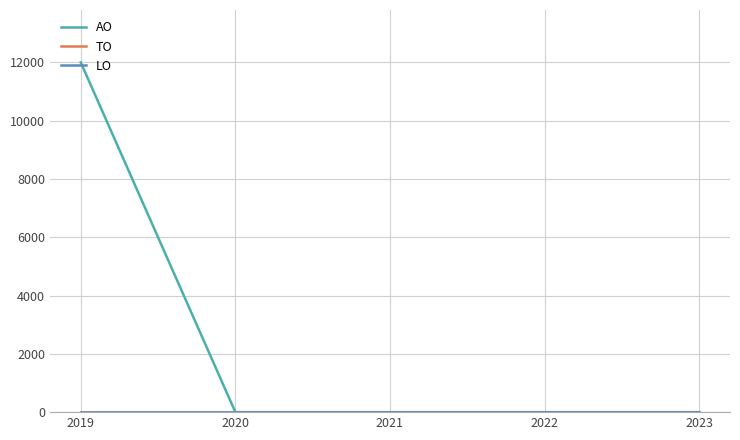

Rank the series by their maximum value, from highest to lowest.

AO, TO, LO